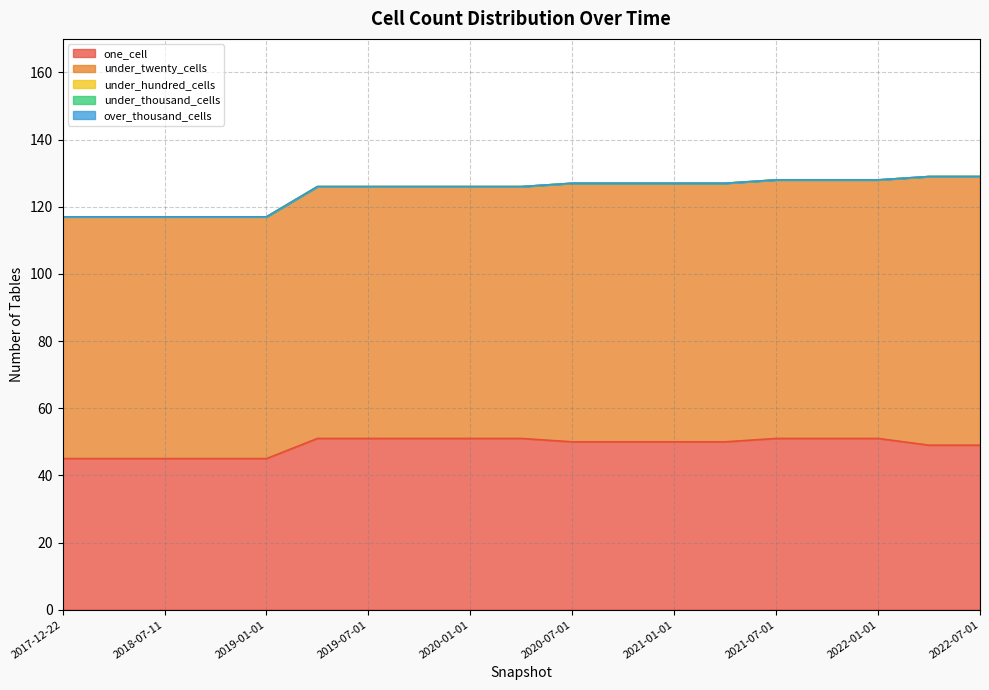

At which label does one_cell first exceed 50?

2019-04-06